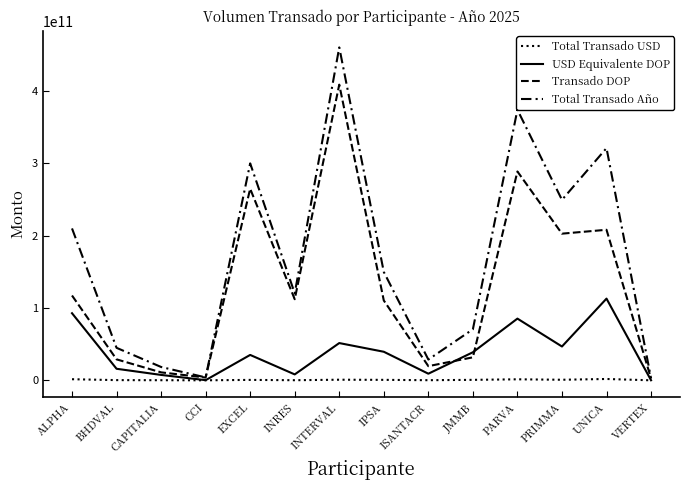

True or false: USD Equivalente DOP has more than 0 interior local peaks.

True